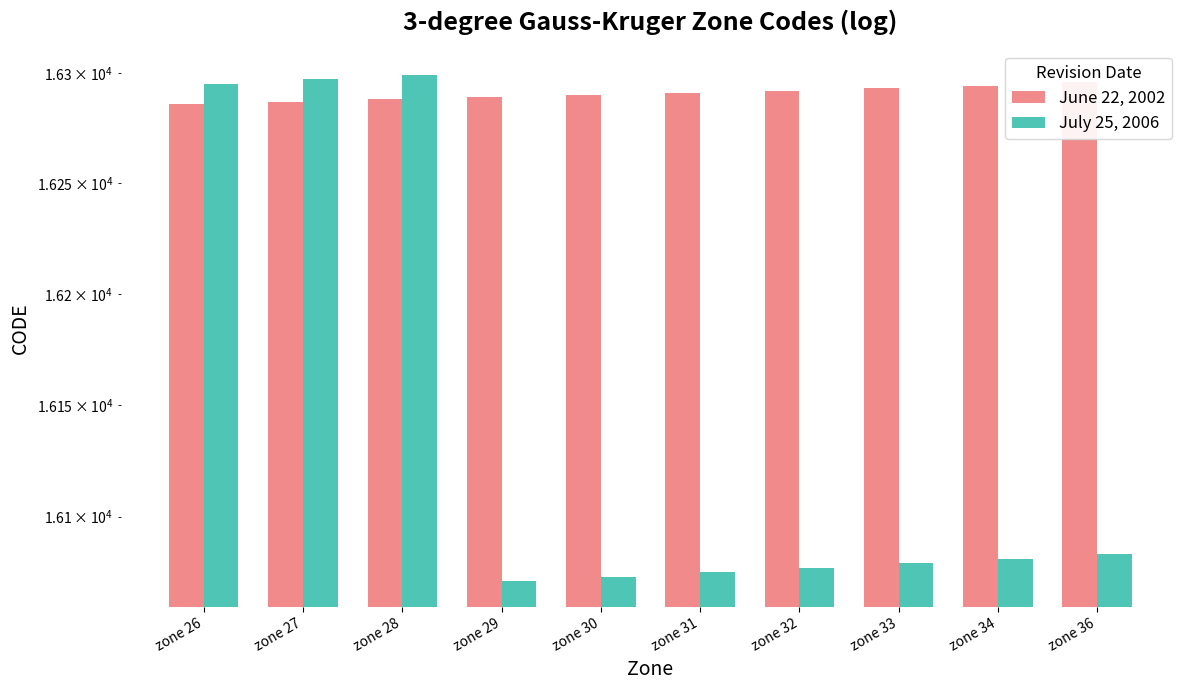

Reading right to left, extract all data points from this chart.

June 22, 2002: 16296	16294	16293	16292	16291	16290	16289	16288	16287	16286
July 25, 2006: 16083	16081	16079	16077	16075	16073	16071	16299	16297	16295